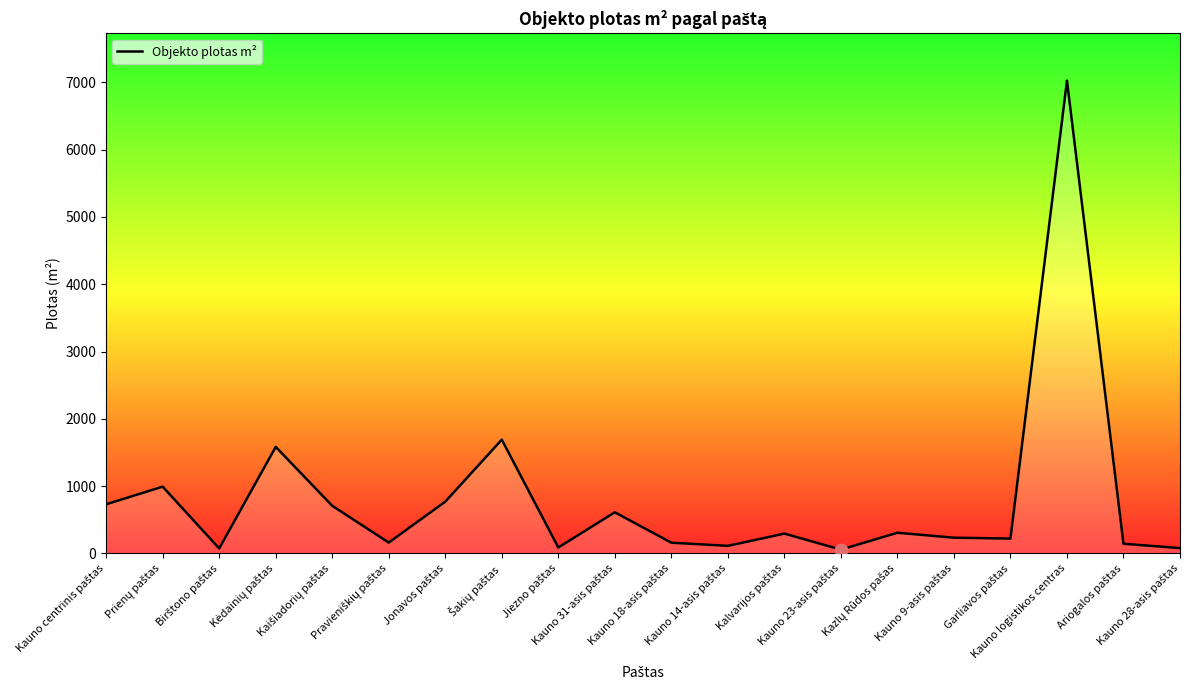

What is the greatest value displayed?

7025.4